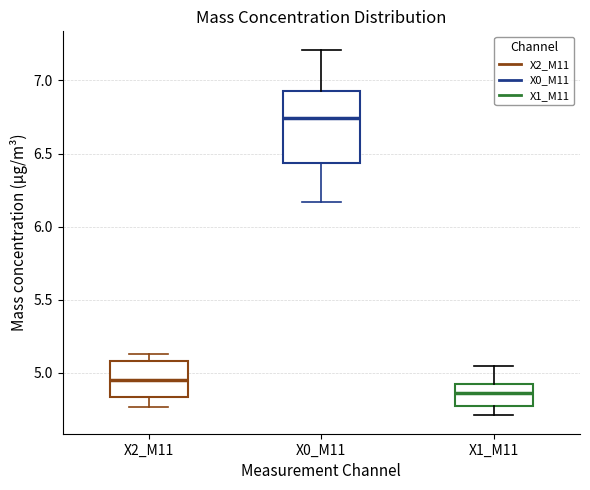

Which box is the tallest, from its lower edge to its upper edge?

X0_M11